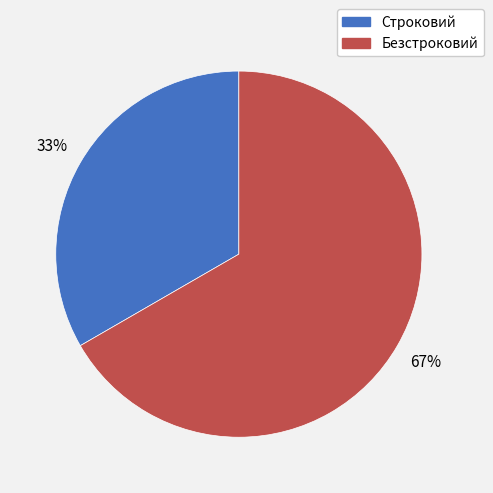

How many segments does this pie chart have?

2